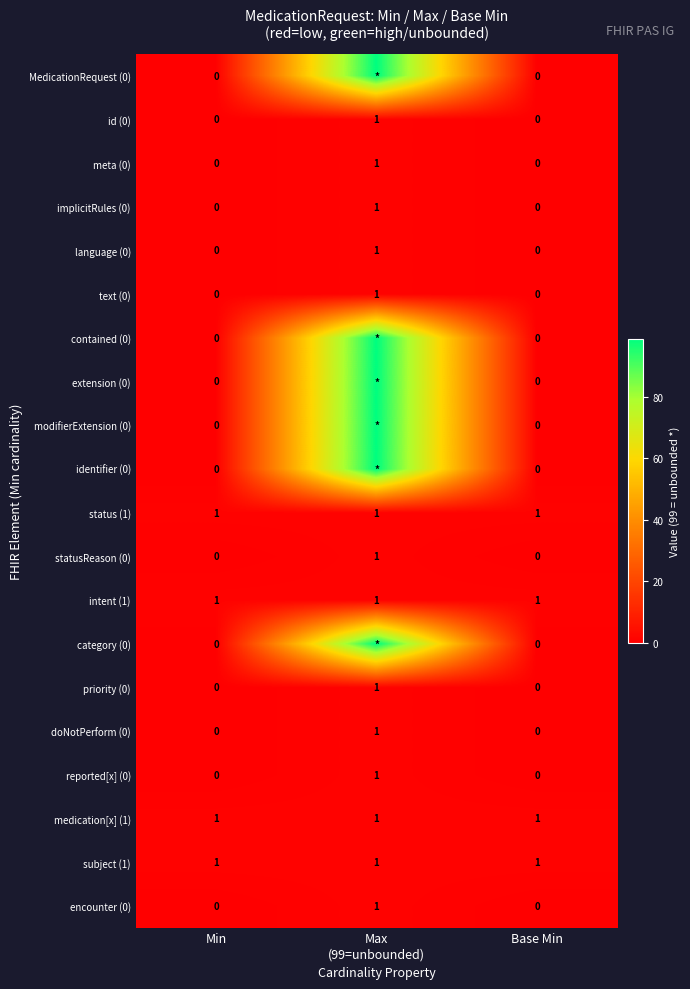

How many encounter (0) values are between 0 and 1?

3